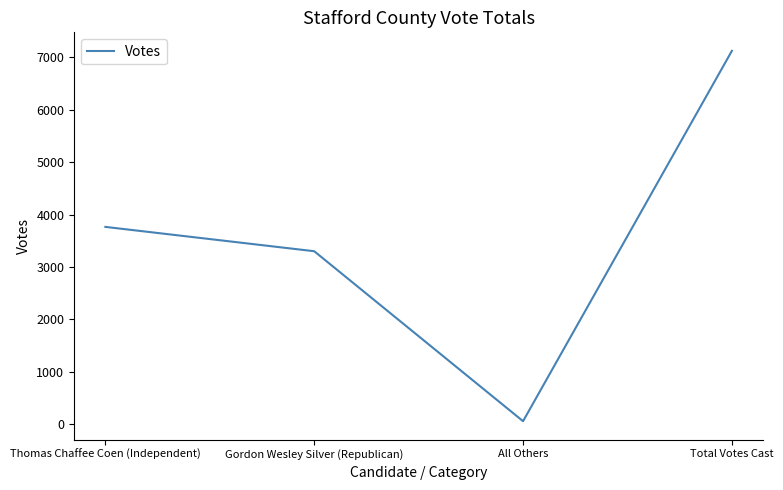

The chart shows a value of 871 at Gordon Wesley Silver (Republican). True or false?

False